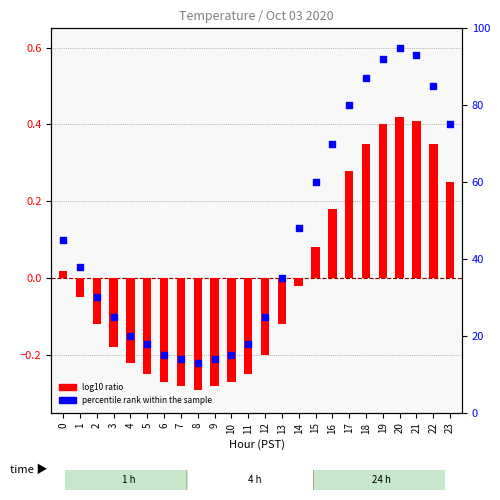

Which series has the largest total across all categories?

percentile rank within the sample